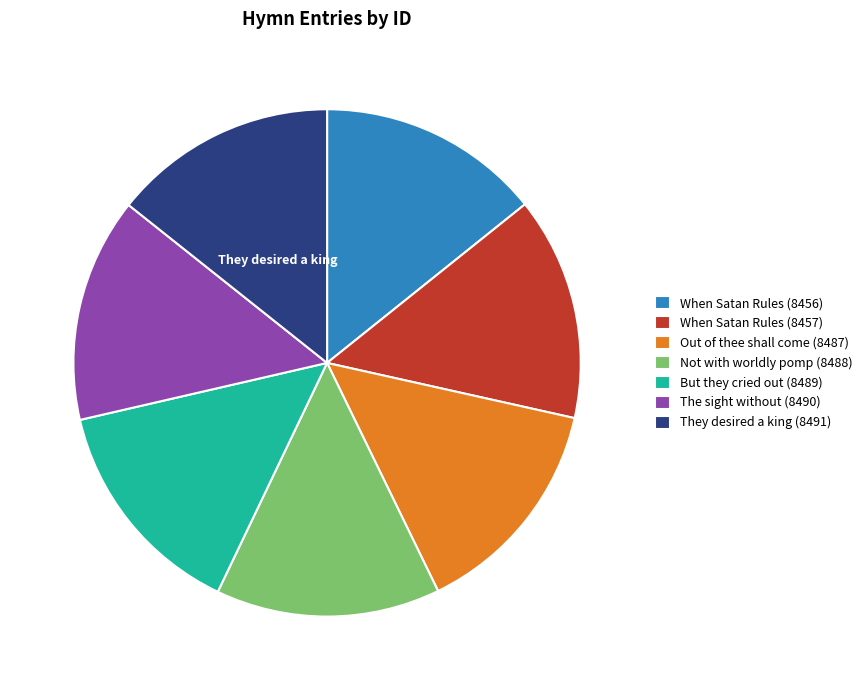

Is They desired a king (8491) the majority of the pie?

No